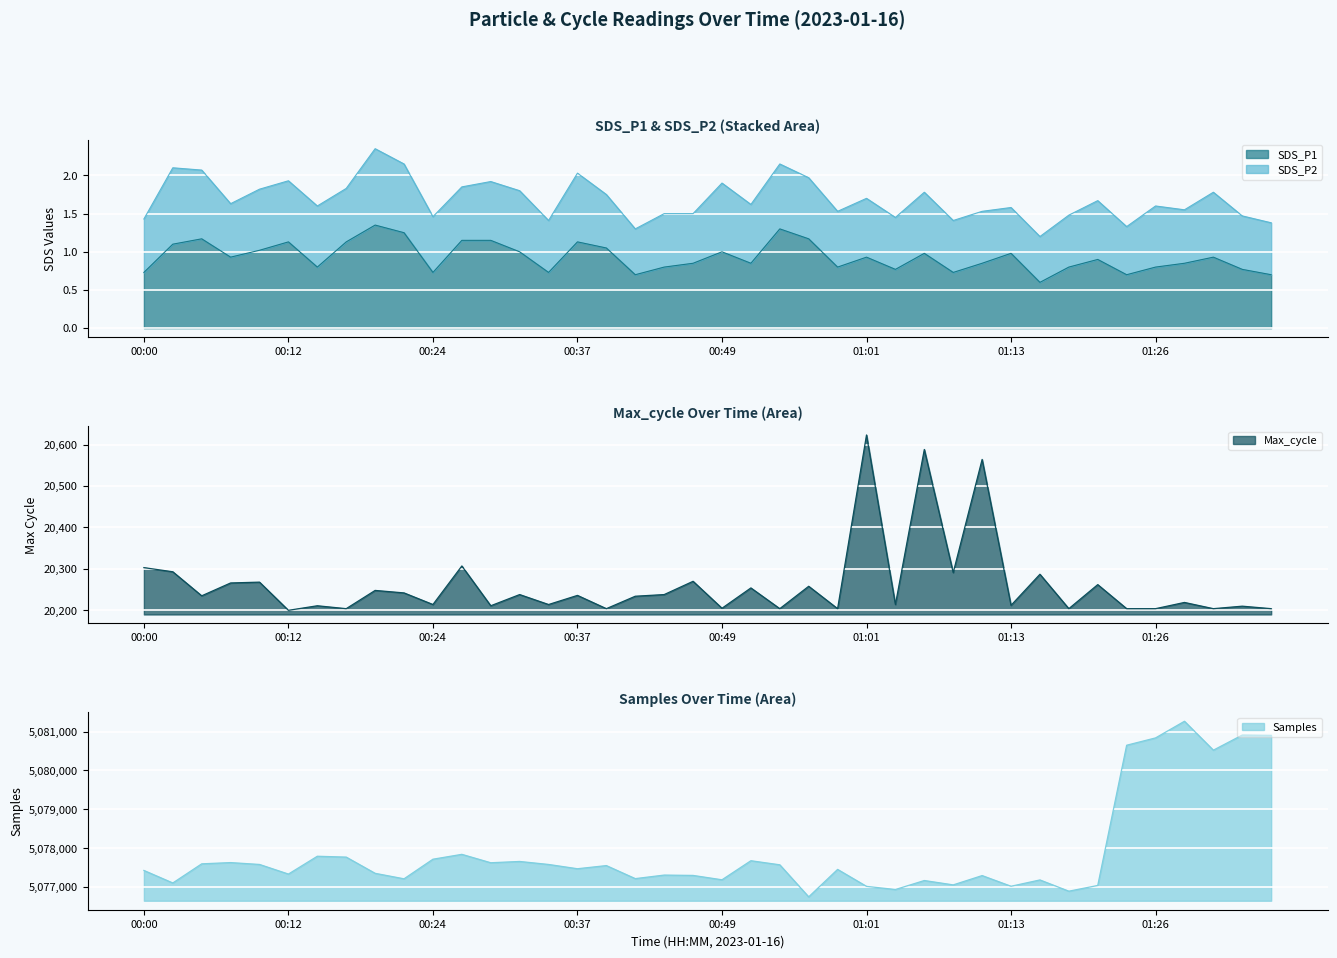

Is it true that SDS_P1 equals 0.8 at 01:26?

True